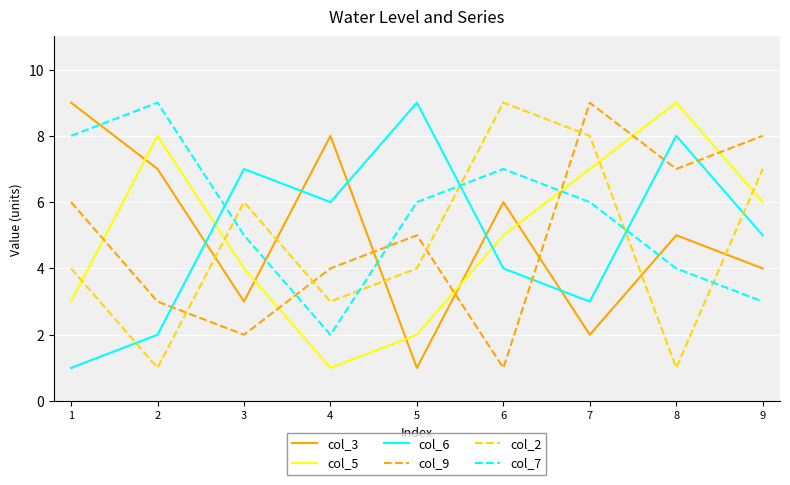

True or false: col_3 has more than 0 points higher than both neighbors.

True